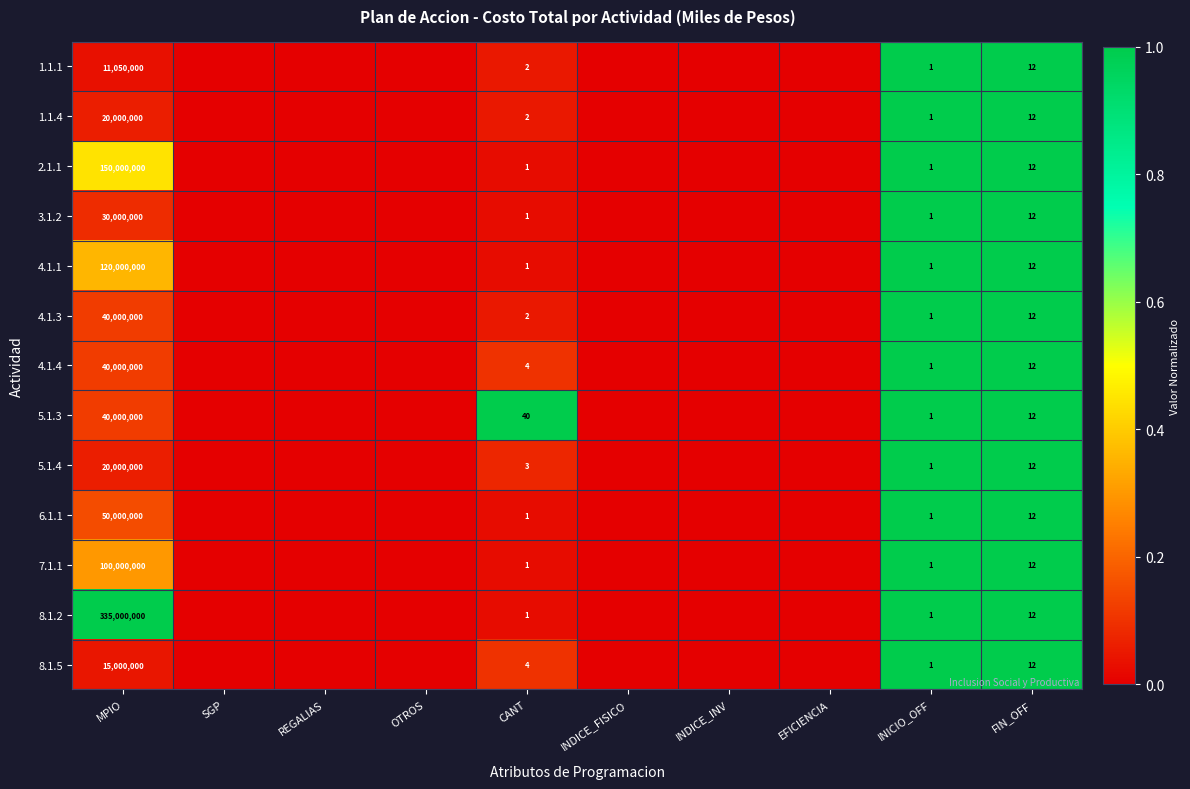

What is the total value across all series at FIN_OFF?

156